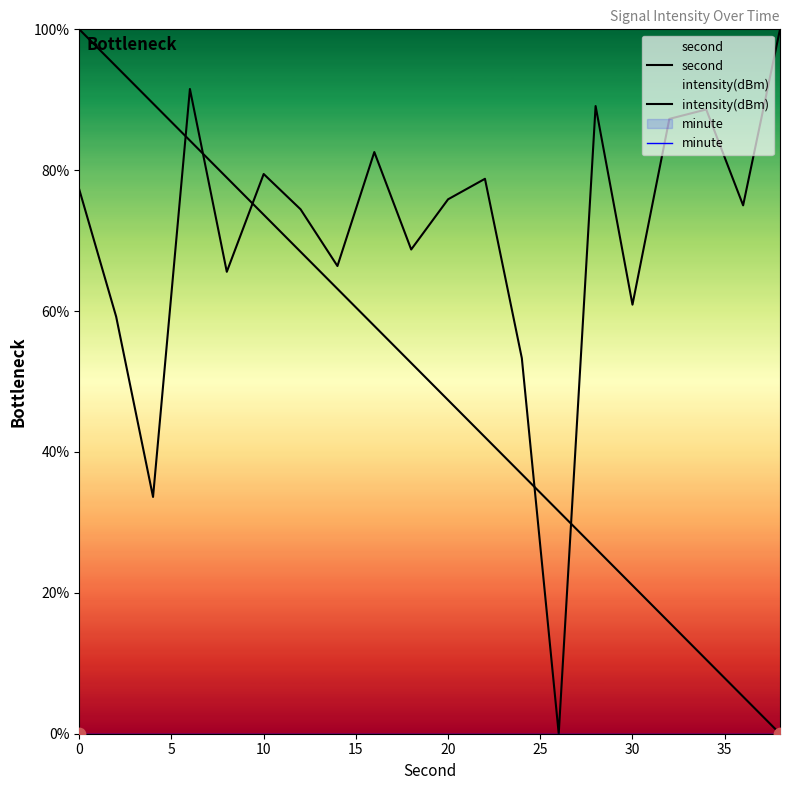

What are all the series names shown in the legend?

second, intensity(dBm), minute